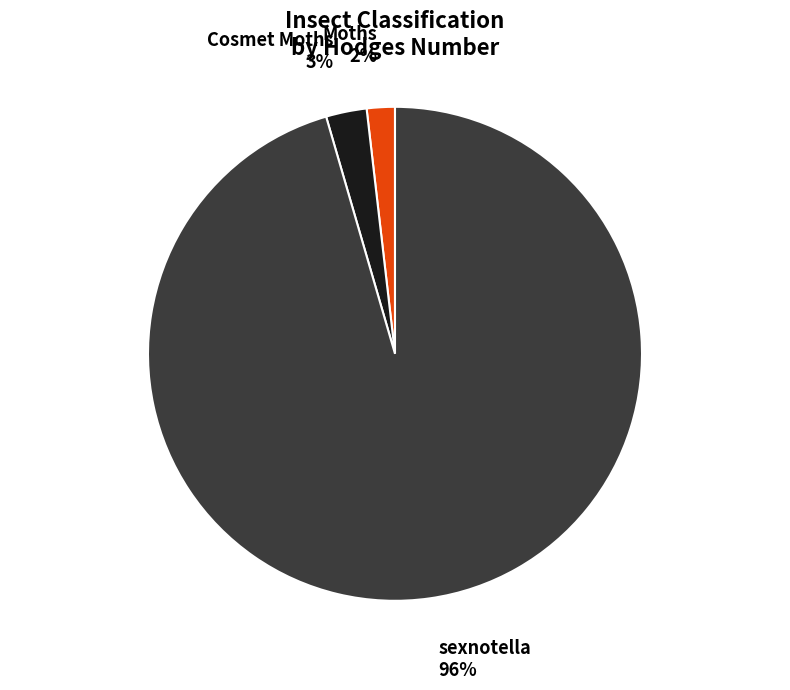

To the nearest percent, what is the combined percentage of Cosmet Moths and sexnotella?

98%